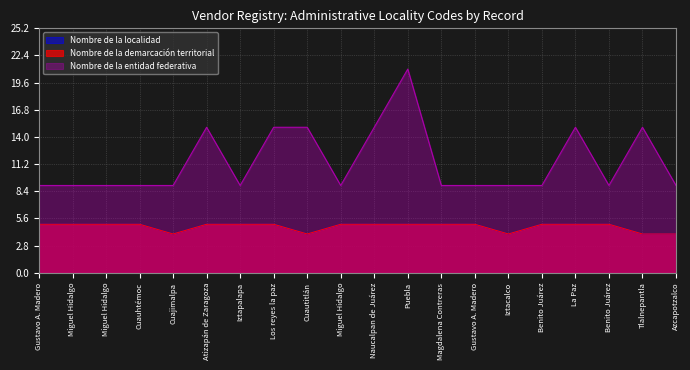

Between Cuautitlán and Puebla, which is larger?

Puebla